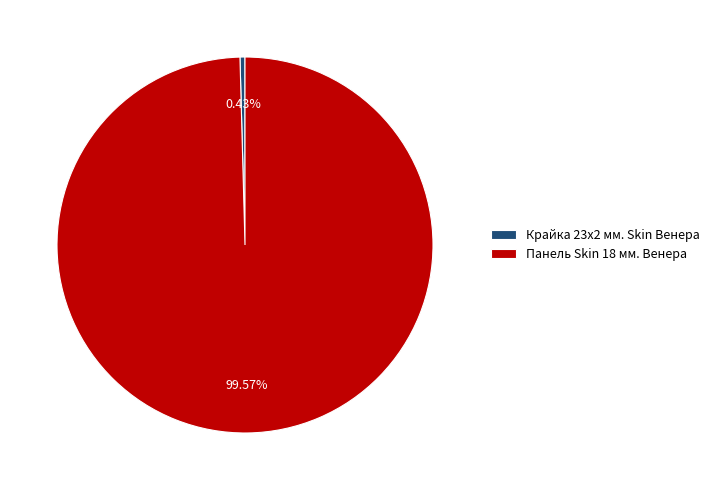

Which has a higher value, Крайка 23x2 мм. Skin Венера or Панель Skin 18 мм. Венера?

Панель Skin 18 мм. Венера